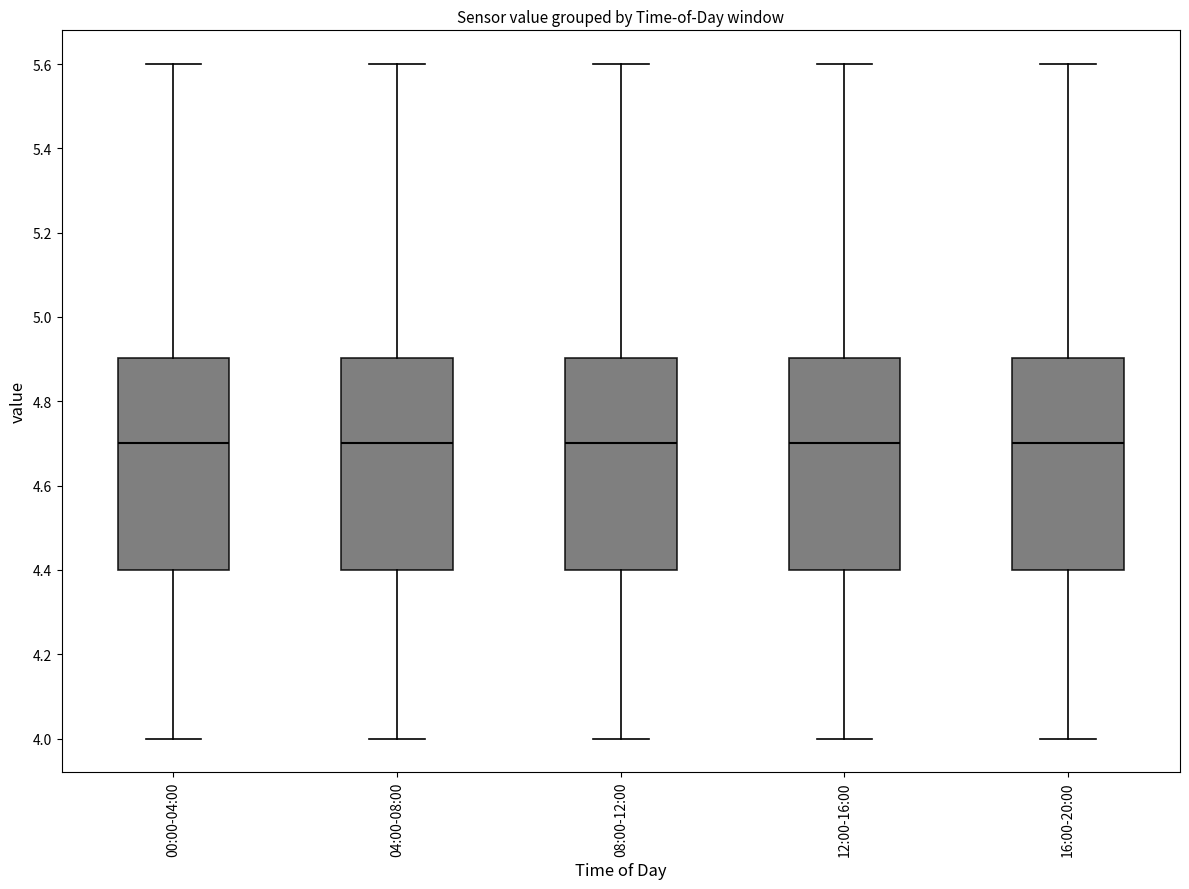

Where does the upper whisker of the box for 12:00-16:00 end on the y-axis? The values are not printed on the chart, so give them approximately, as read against the axis.

5.6